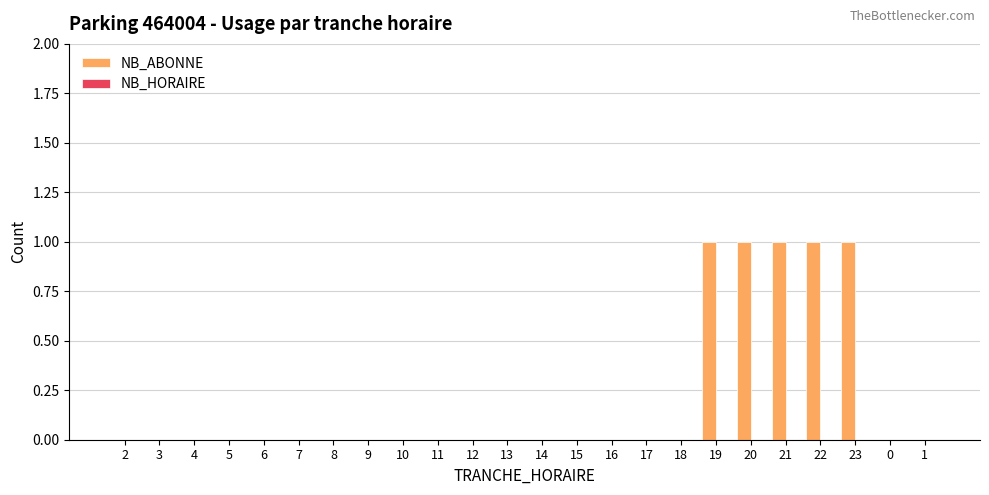

Are the bars horizontal?

No